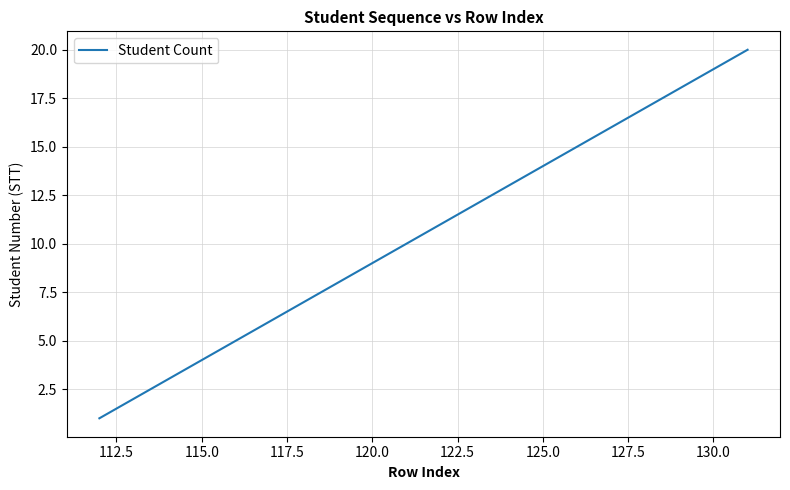

What is the greatest value displayed?

20